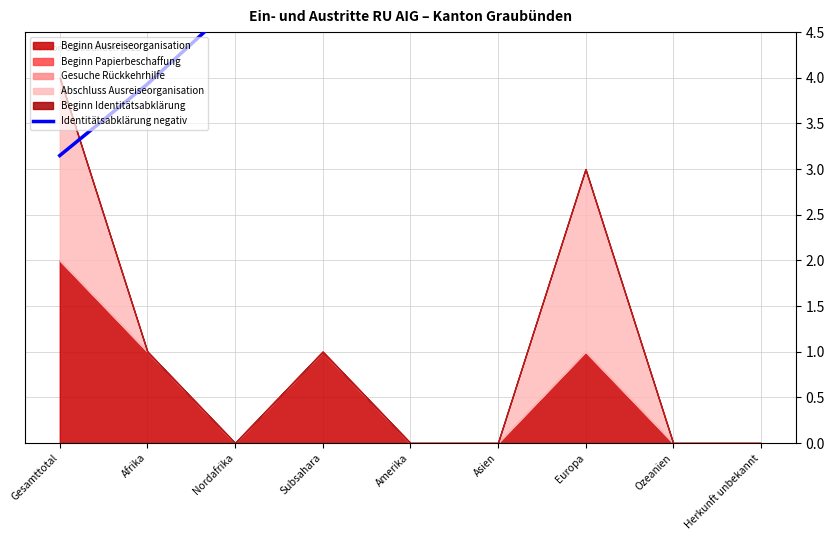

What position from the left is Ozeanien?

8